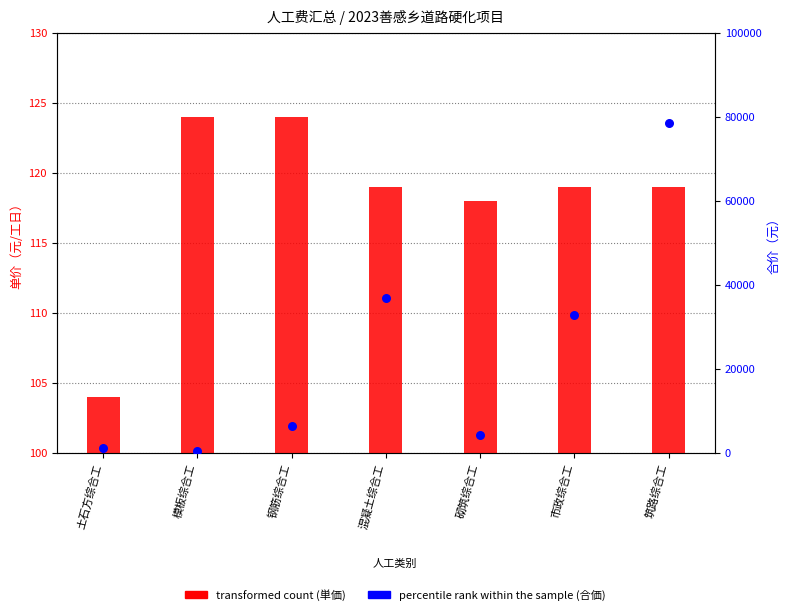

At how many categories does at least one series exceed 47810?

1